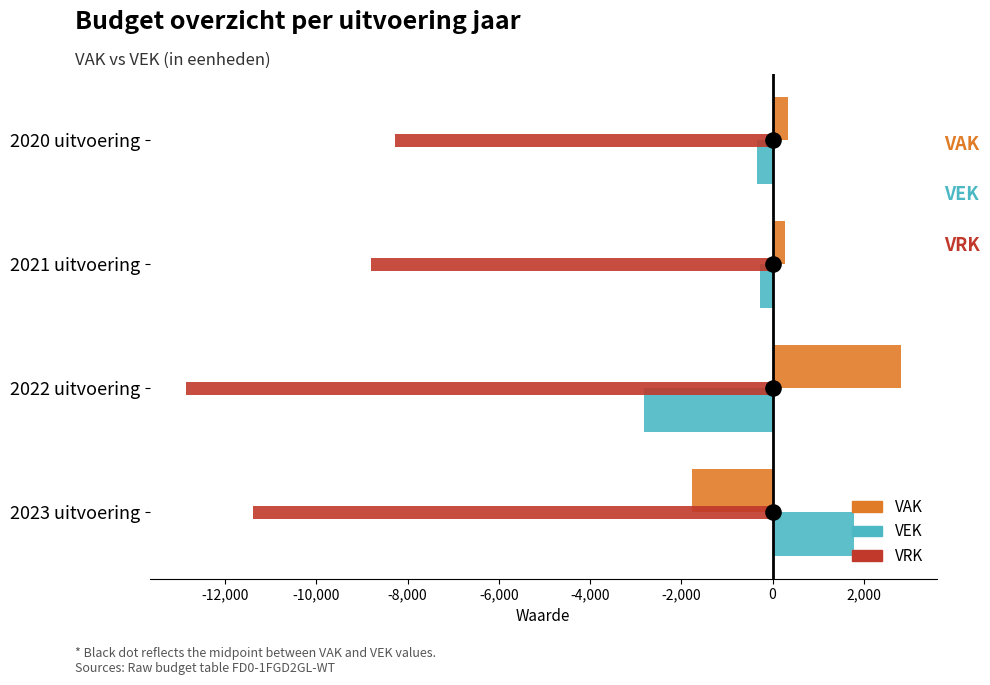

Which series has the largest Y range (max minus min)?

VRK